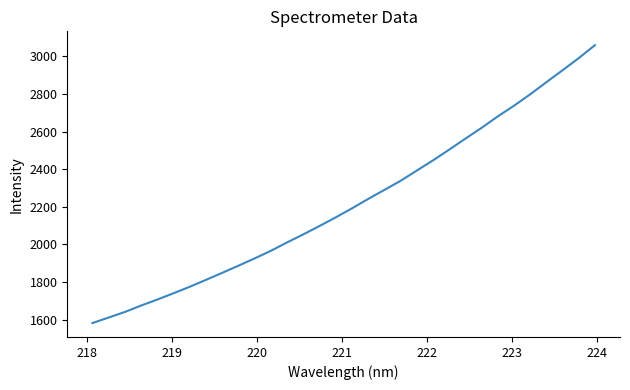

What is the minimum value shown in the chart?

1582.1